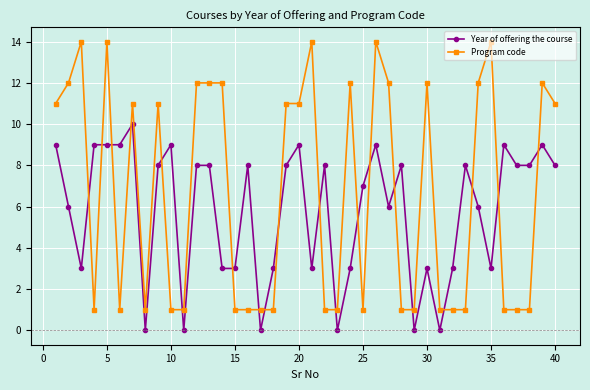

What is the difference between the maximum and minimum values in the Program code series?

13